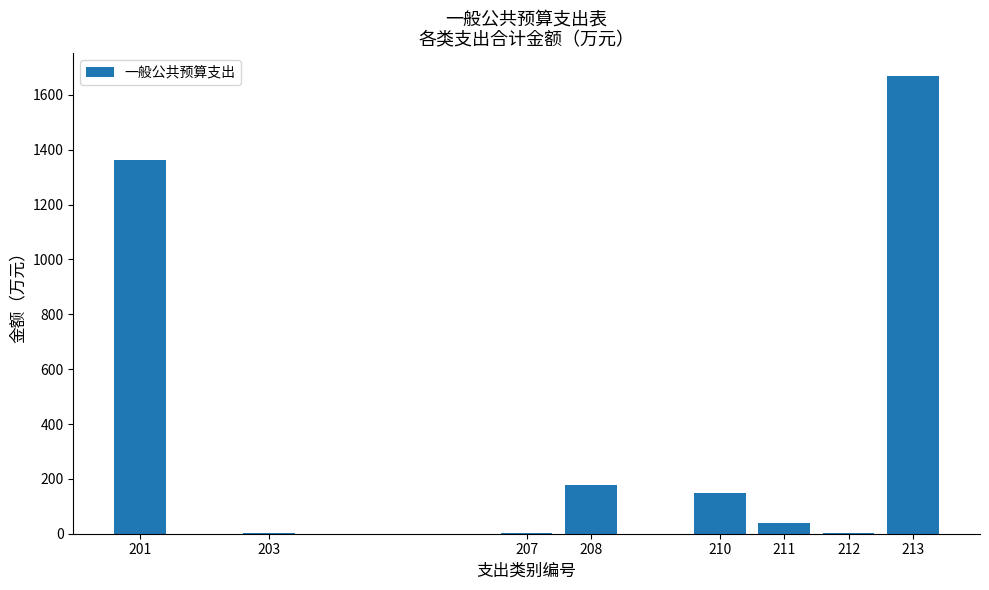

True or false: the data shows 148.0 at 210.

True